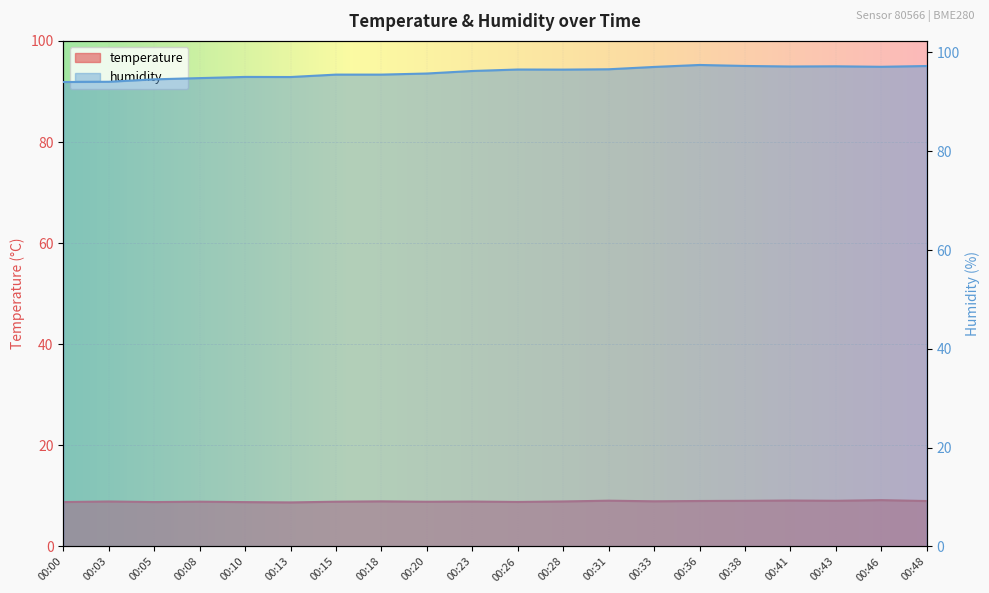

Which category has the highest value across all series?

00:36